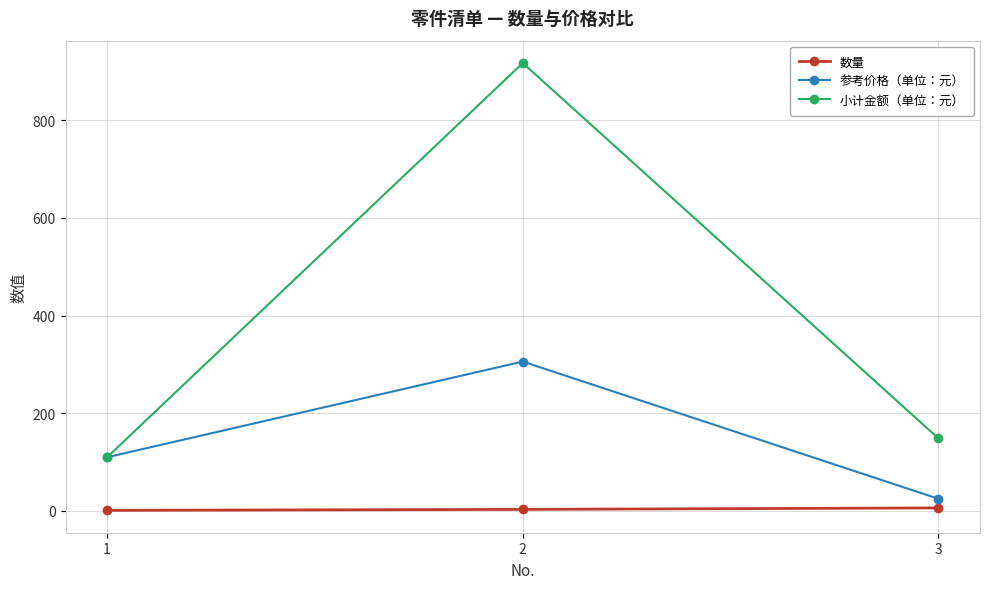

List the series in order of their overall mean, highest first.

小计金额（单位：元）, 参考价格（单位：元）, 数量